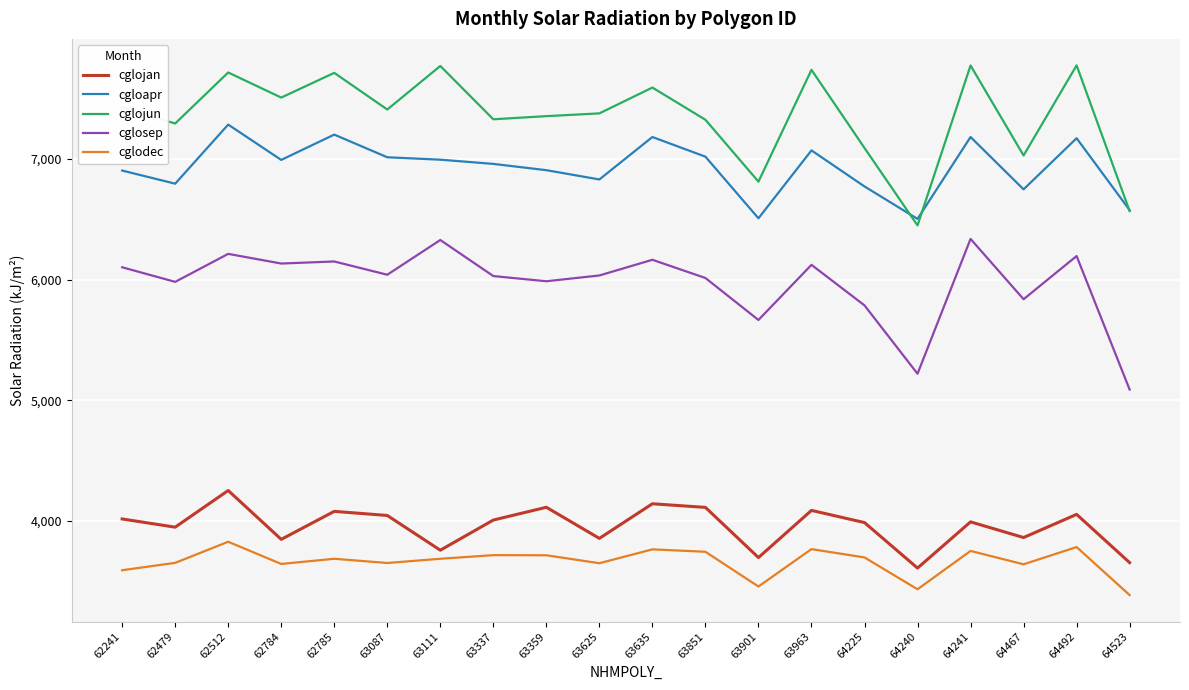

Where is the first local minimum for cglojun?

62479